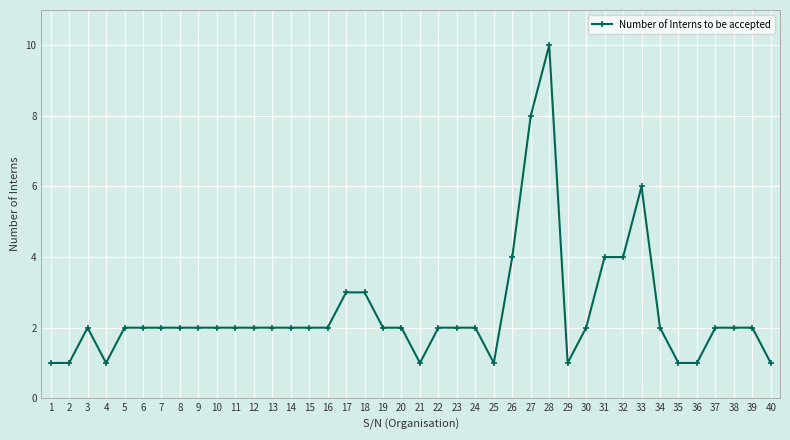

The chart shows a value of 1 at 34. True or false?

False